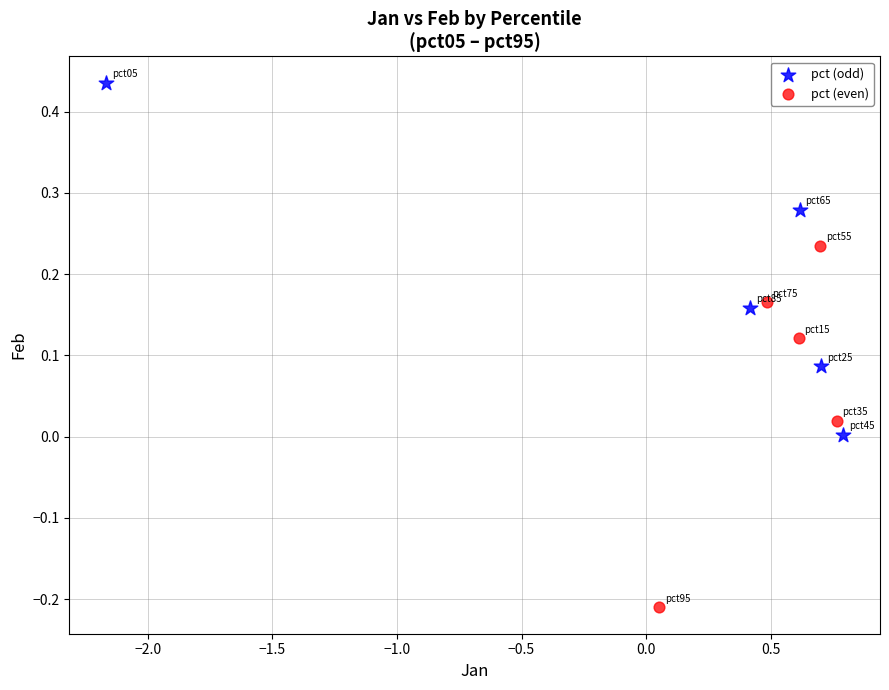

Which series has the widest spread of Y values?

pct (even)